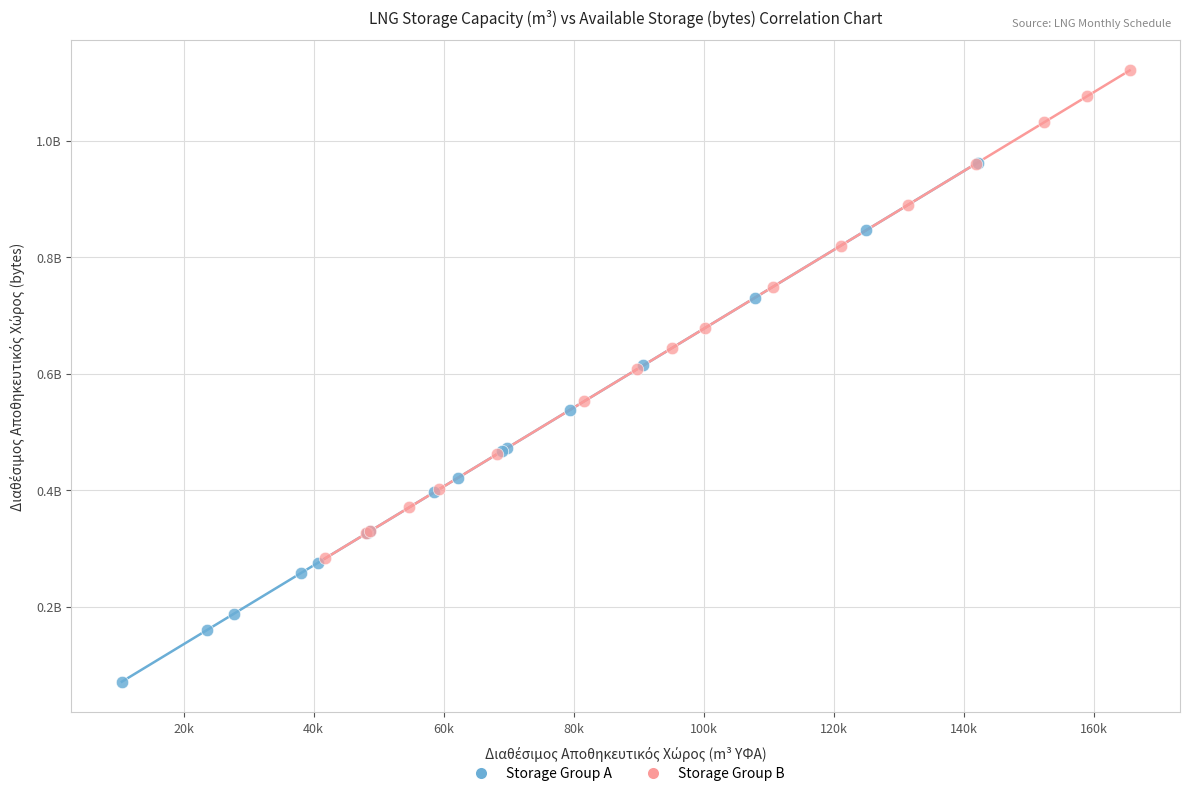

What are all the series names shown in the legend?

Storage Group A, Storage Group B